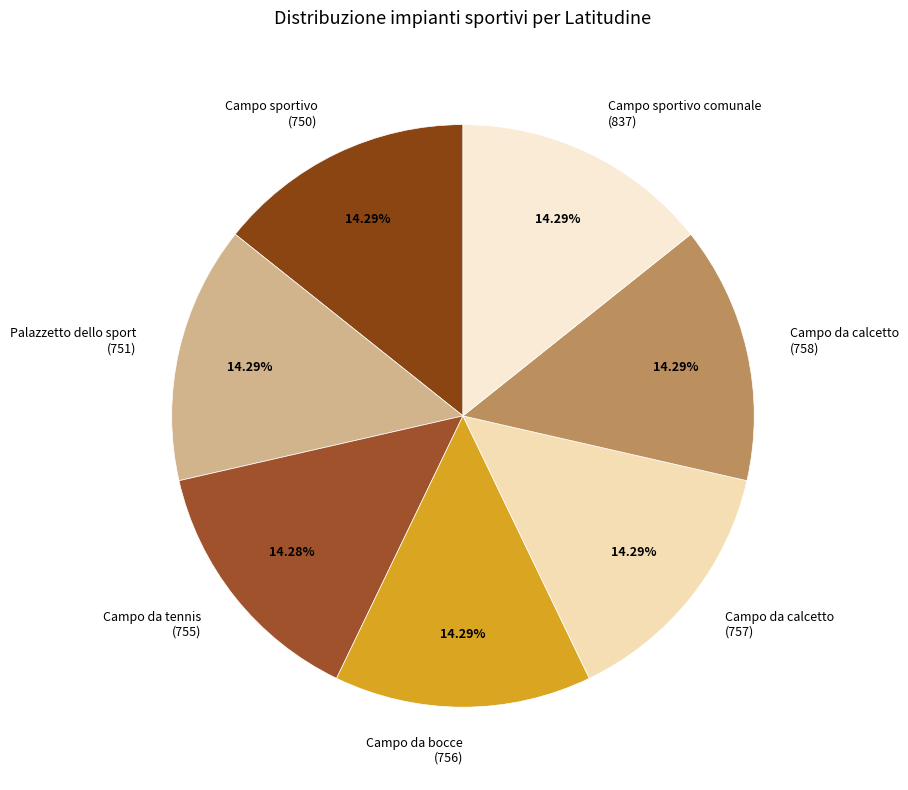

Do Palazzetto dello sport (751) and Campo sportivo comunale (837) together represent more than half of the pie?

No